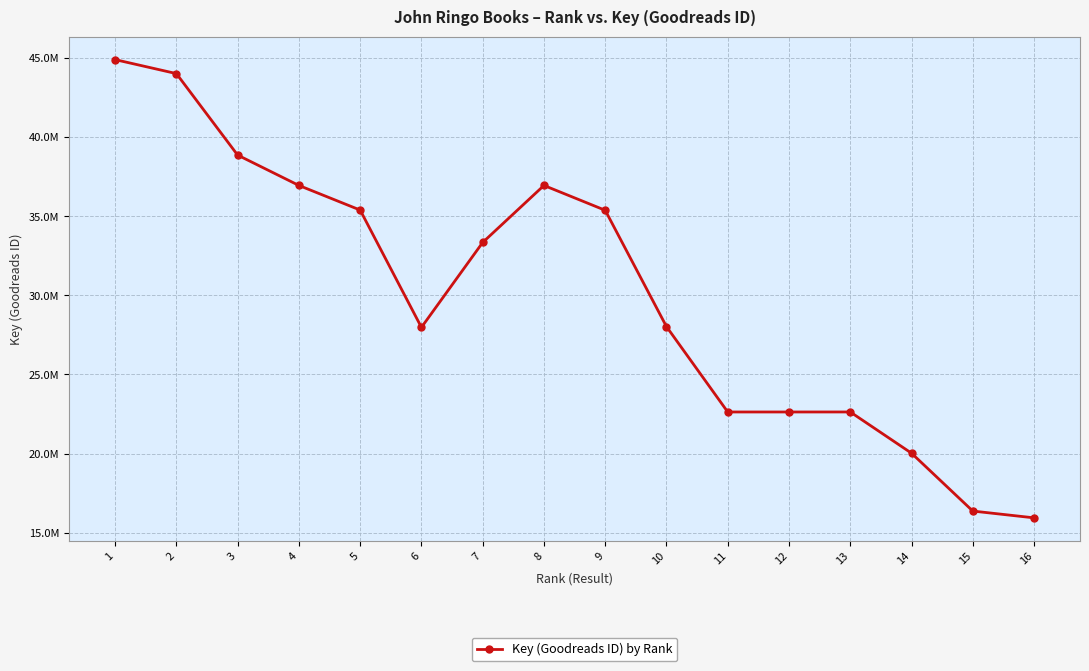

Does the chart have visible grid lines?

Yes